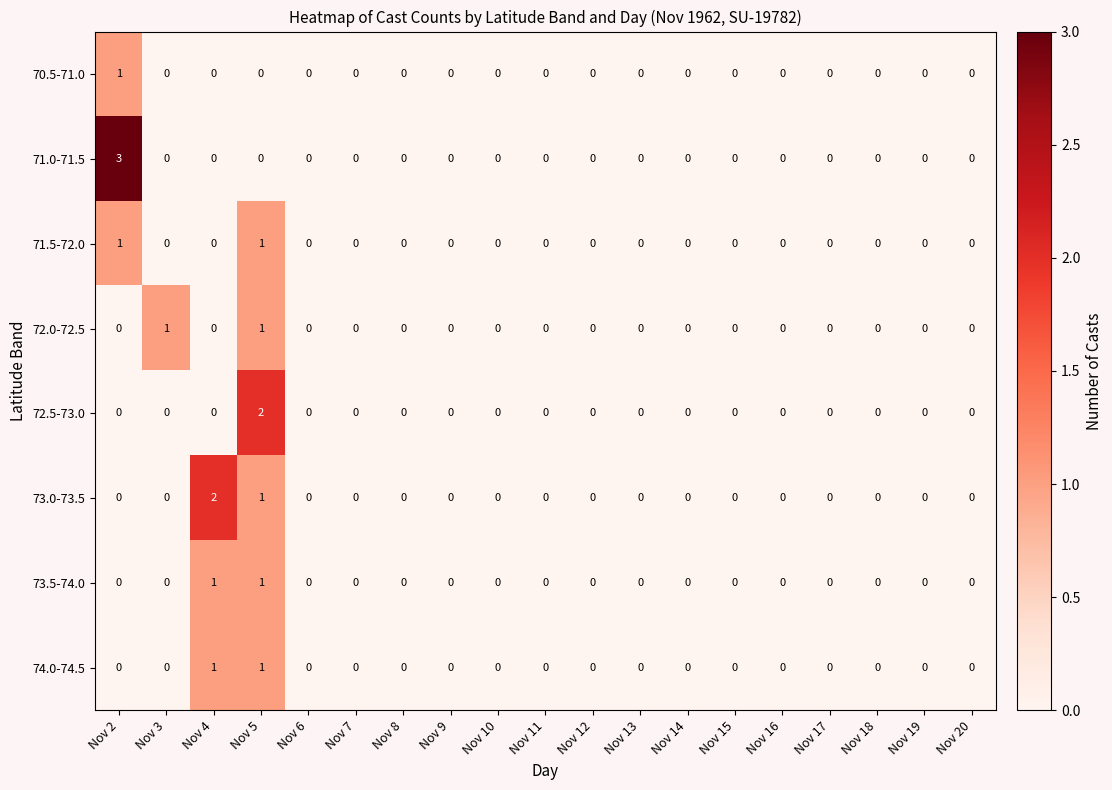

Which series has the widest spread of values?

71.0-71.5